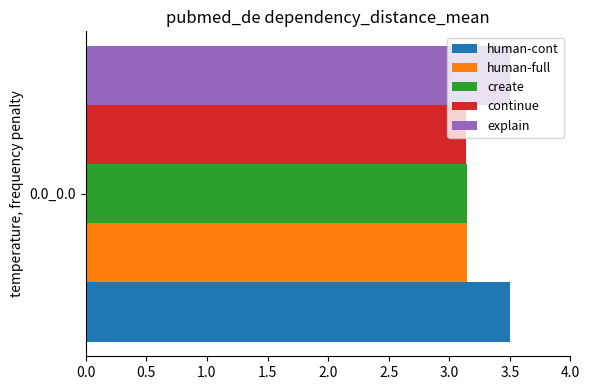

The value of explain at 0.0_0.0 is 4.8. True or false?

False